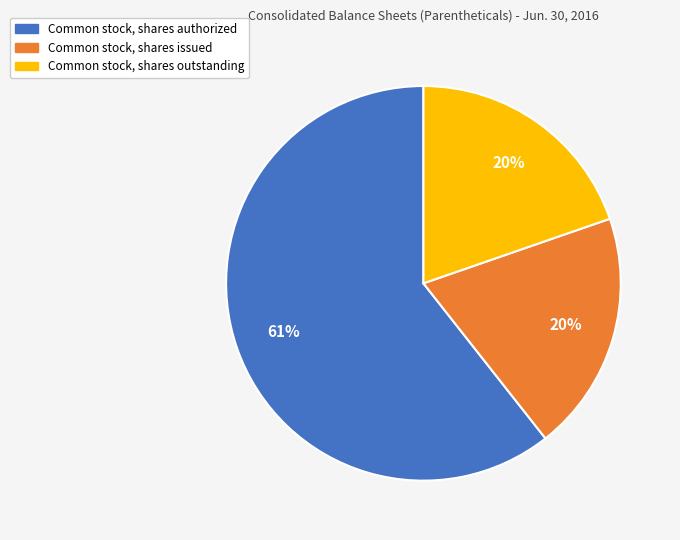

Which category has the biggest portion of the pie?

Common stock, shares authorized